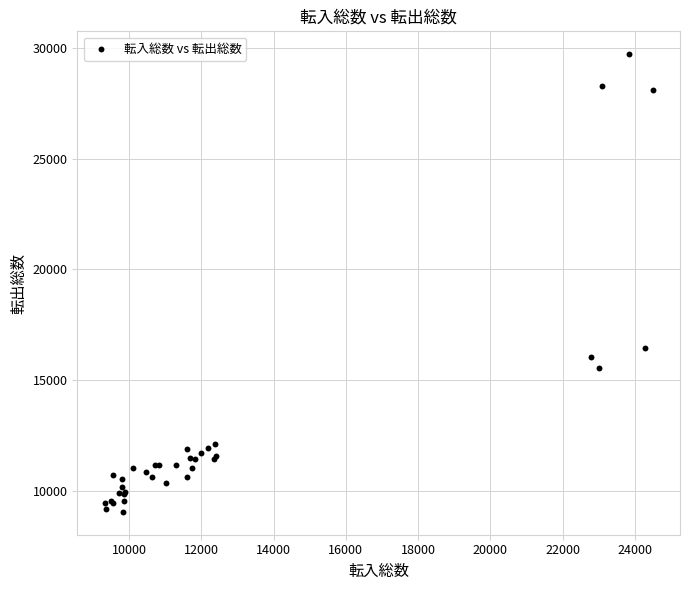

What Y value in the scatter plot is closest to 19389?

16450